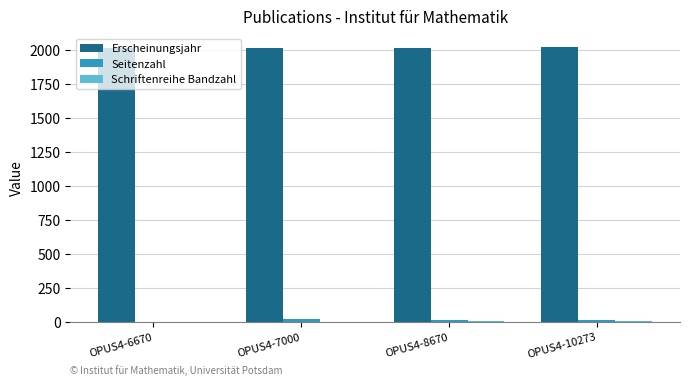

What is the average value of the Seitenzahl series?

12